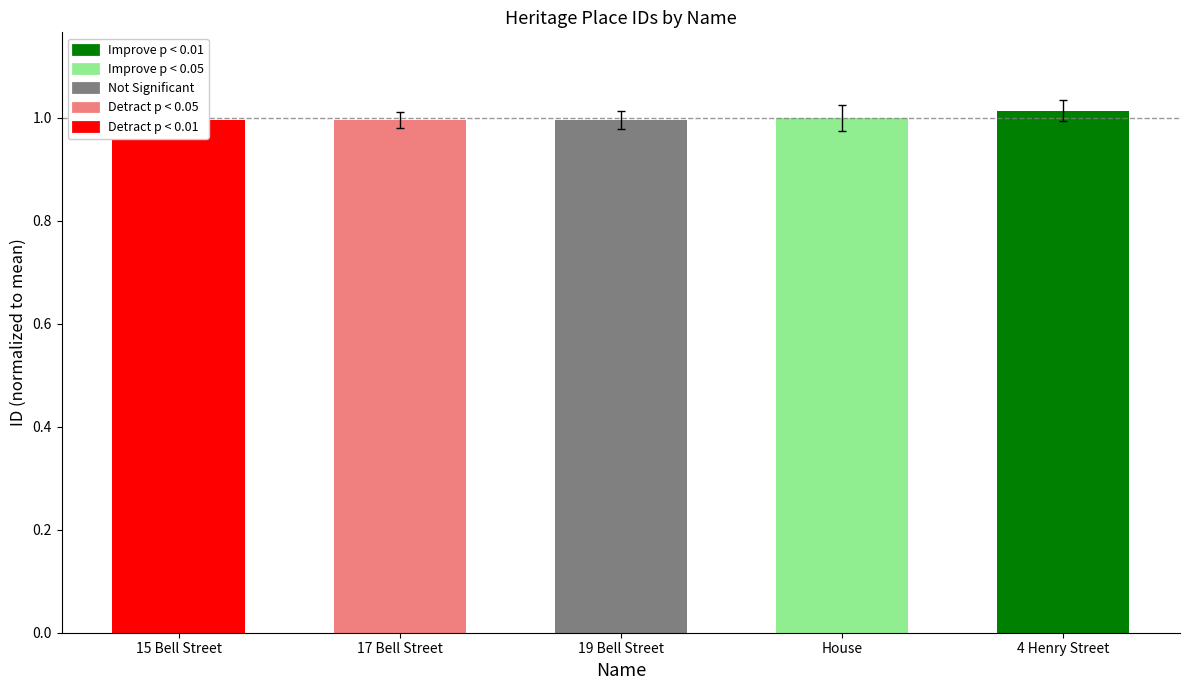

The value at 4 Henry Street is 1.4. True or false?

False